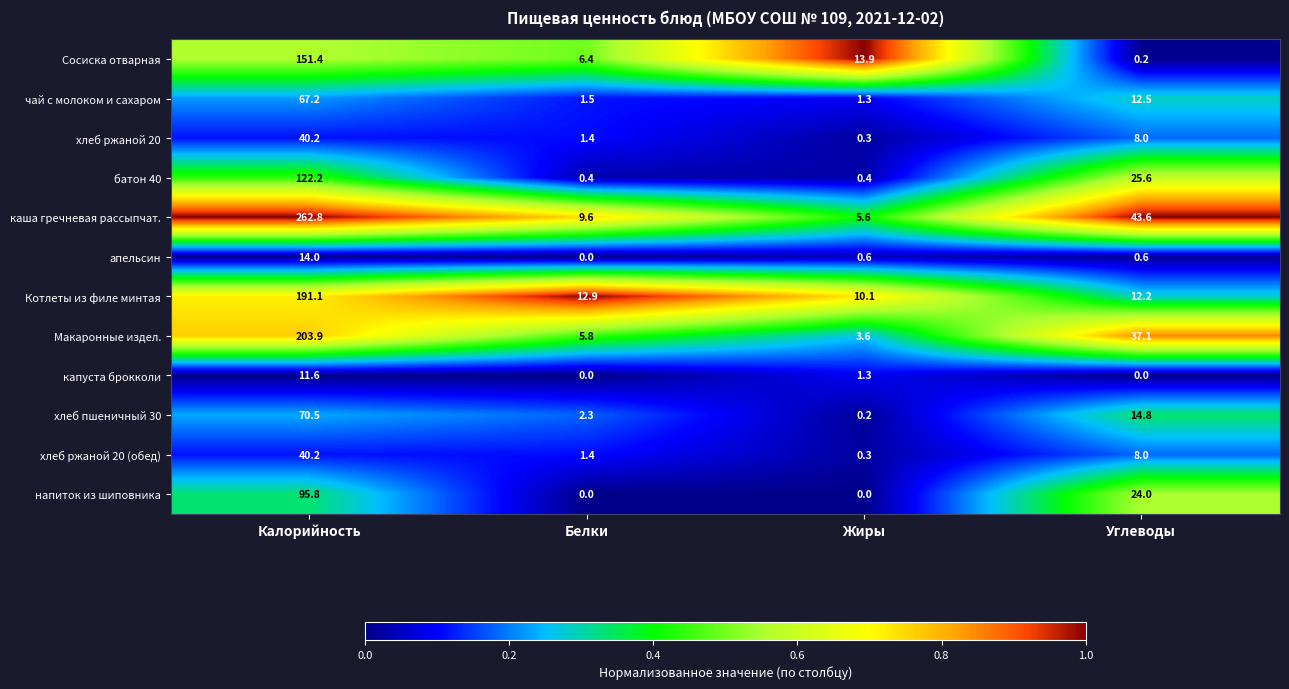

Which series has the largest total across all categories?

каша гречневая рассыпчат.